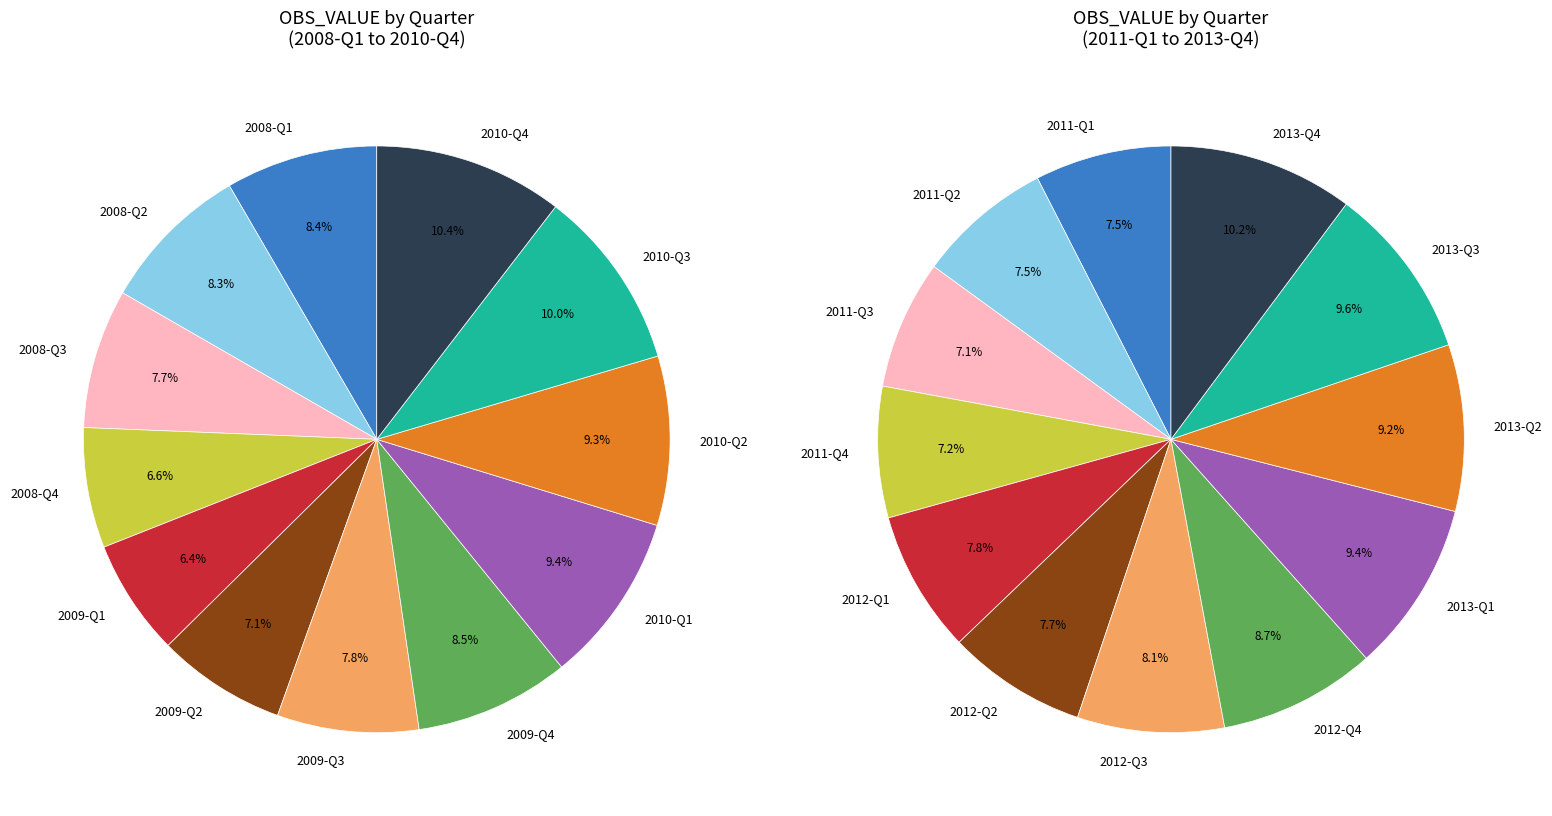

Which category has the biggest portion of the pie?

2010-Q4